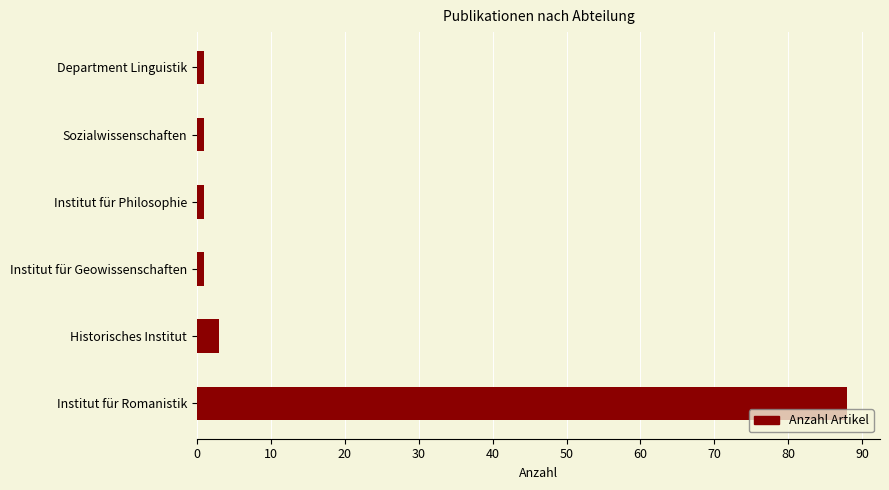

Reading bottom to top, list all the values displayed in this chart.

Institut für Romanistik=88	Historisches Institut=3	Institut für Geowissenschaften=1	Institut für Philosophie=1	Sozialwissenschaften=1	Department Linguistik=1